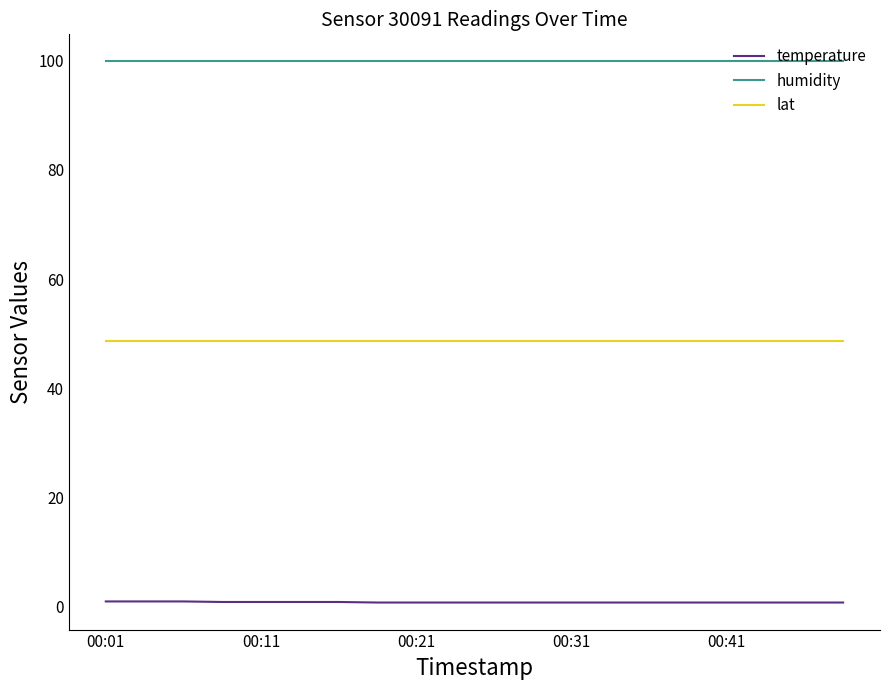

True or false: humidity and lat intersect in this chart.

False